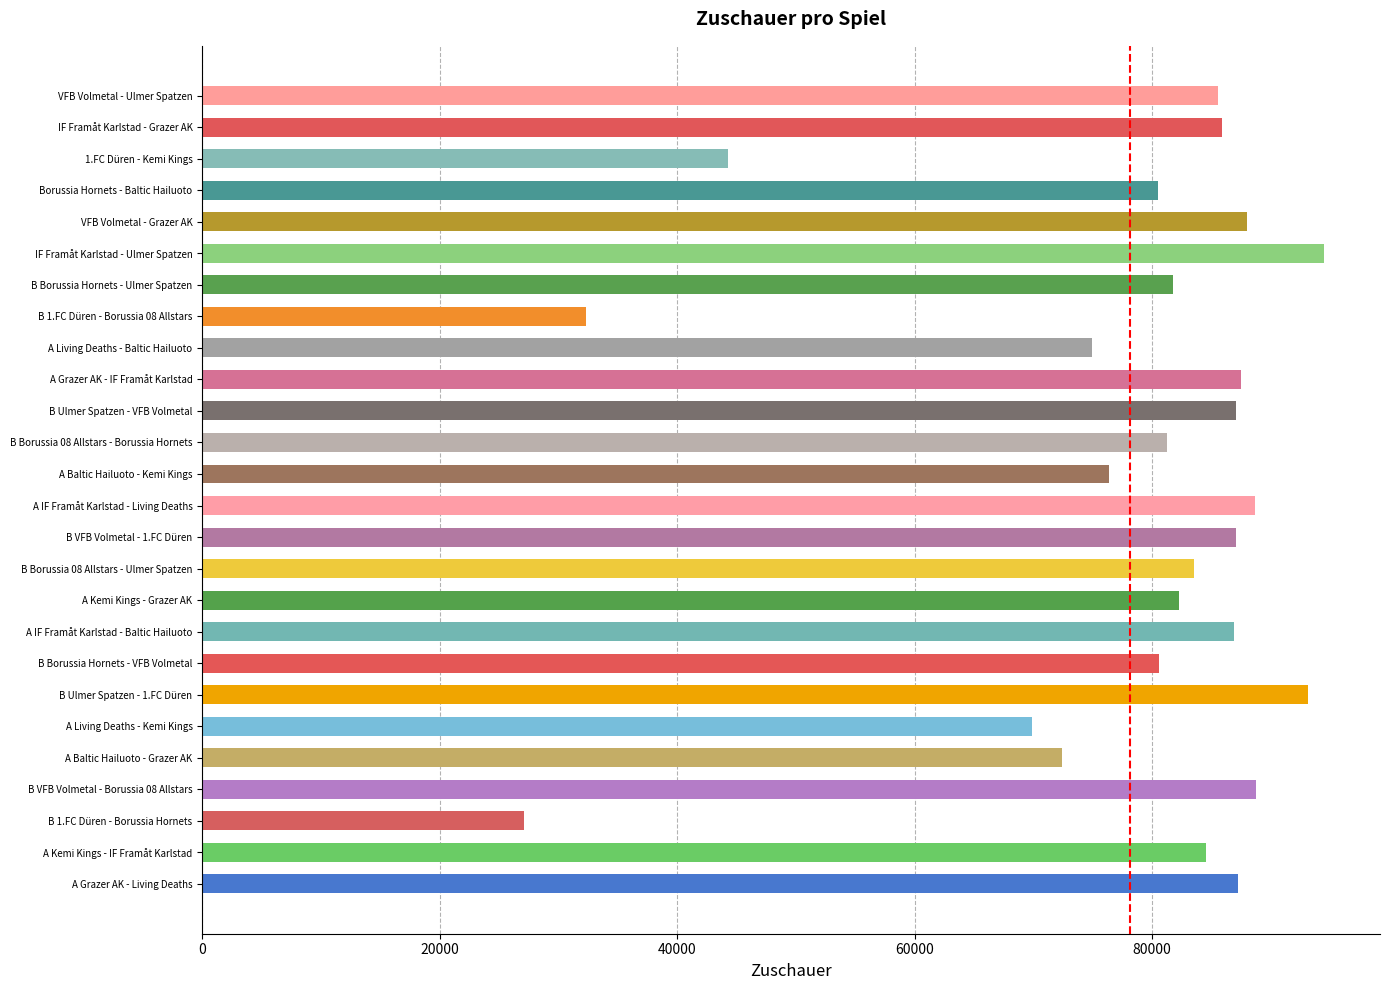

Approximately how many times larger is the value at A IF Framåt Karlstad - Living Deaths compared to B Borussia Hornets - Ulmer Spatzen?

1.1